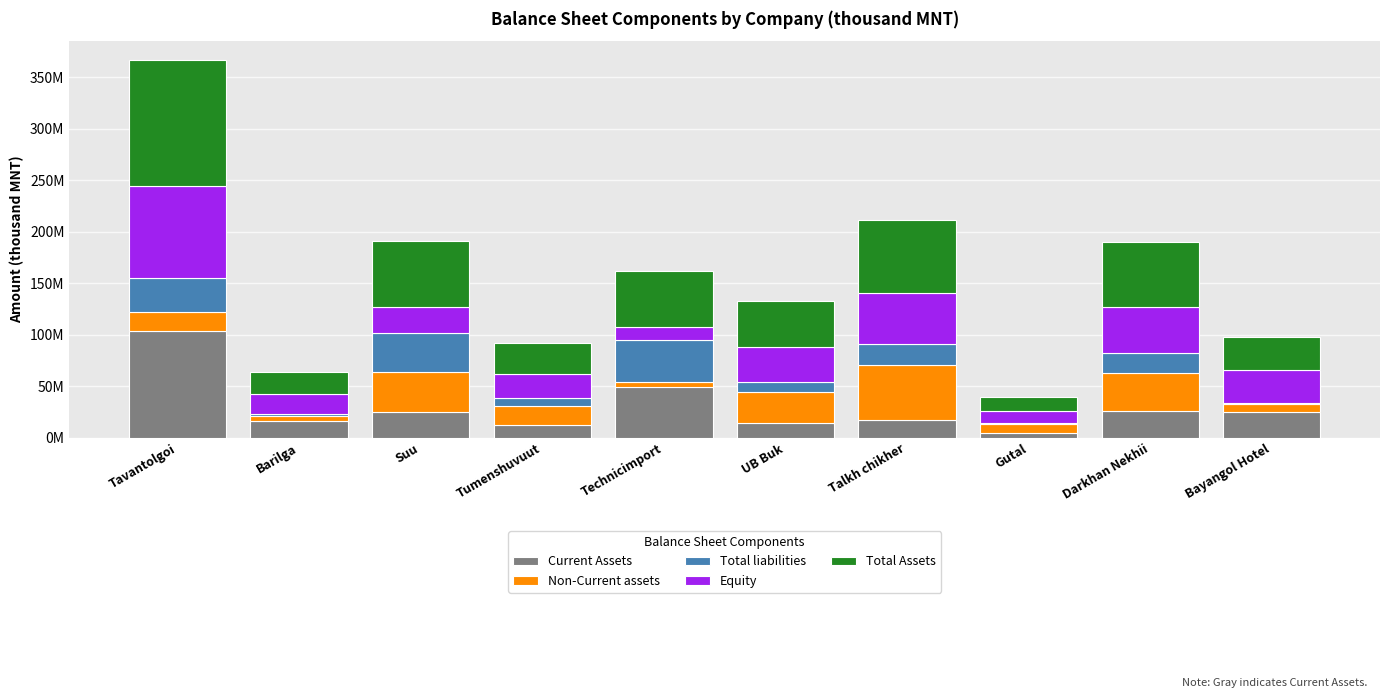

At which label does Total liabilities first exceed 19239115?

Tavantolgoi